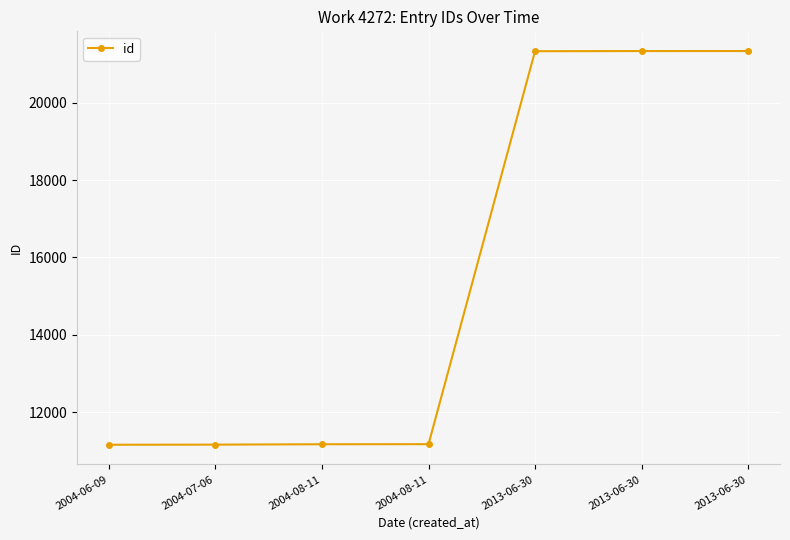

Reading left to right, transcribe all the data shown in this chart.

2004-06-09=11160	2004-07-06=11163	2004-08-11=11173	2004-08-11=11175	2013-06-30=21328	2013-06-30=21332	2013-06-30=21333